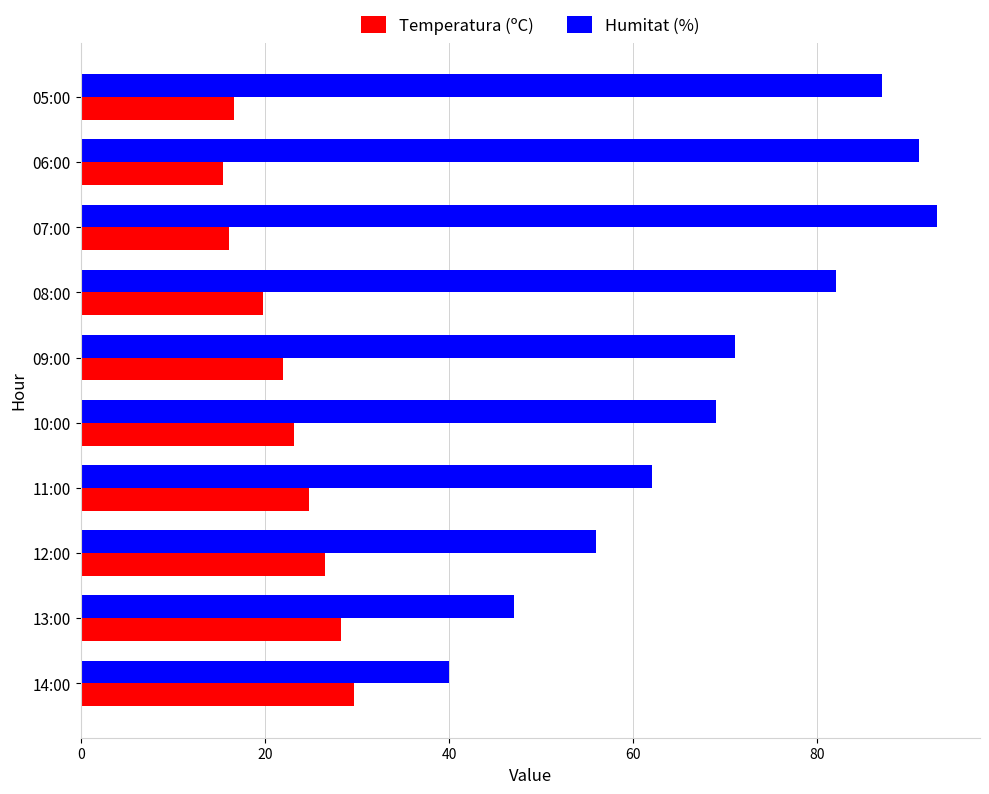

At which label is Humitat (%) closest to 66?

10:00